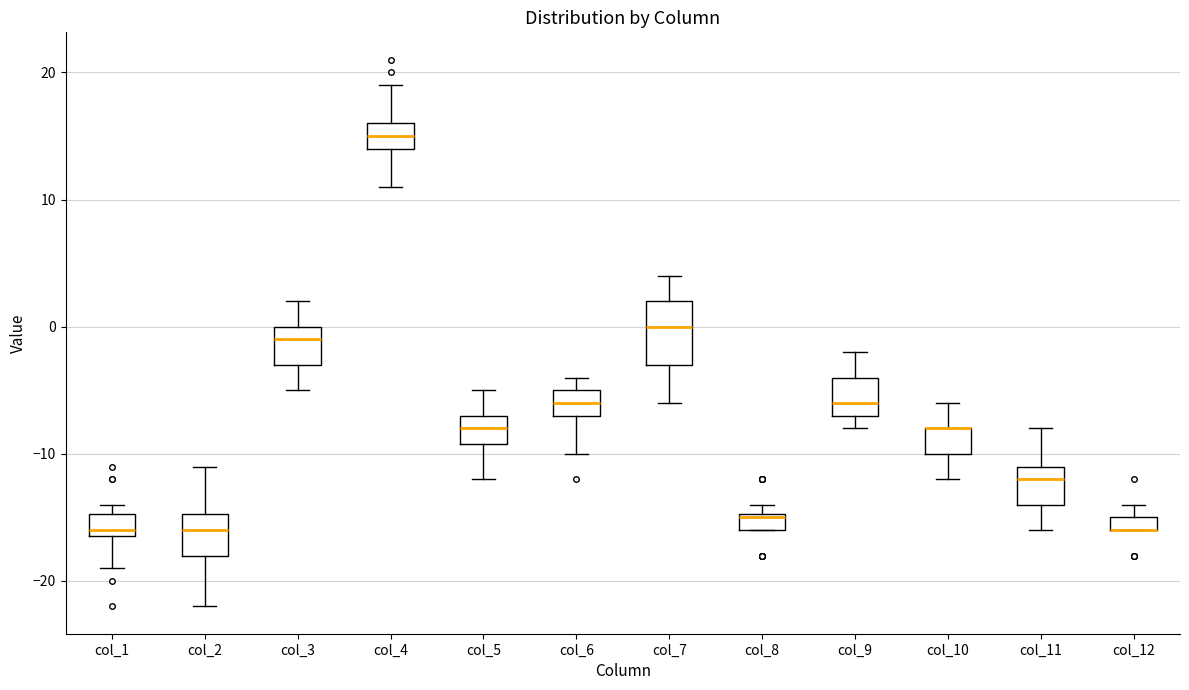

Where is the lower edge of the box for col_5 on the y-axis? The values are not printed on the chart, so give them approximately, as read against the axis.

-9